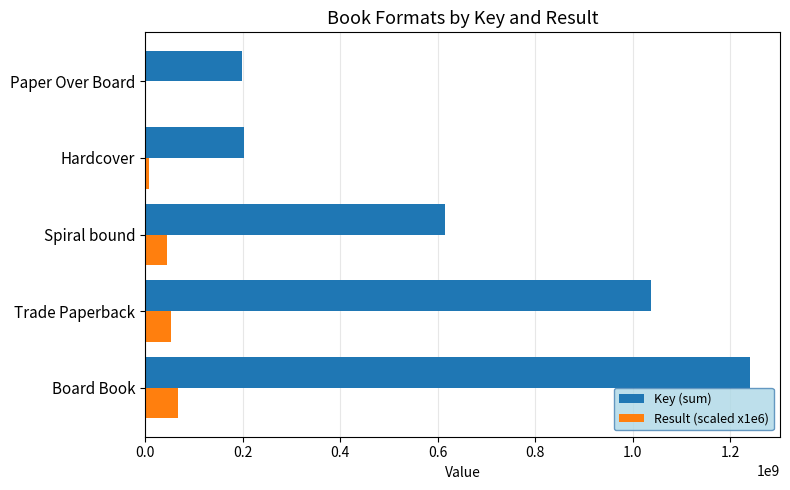

Which series has the largest total across all categories?

Key (sum)